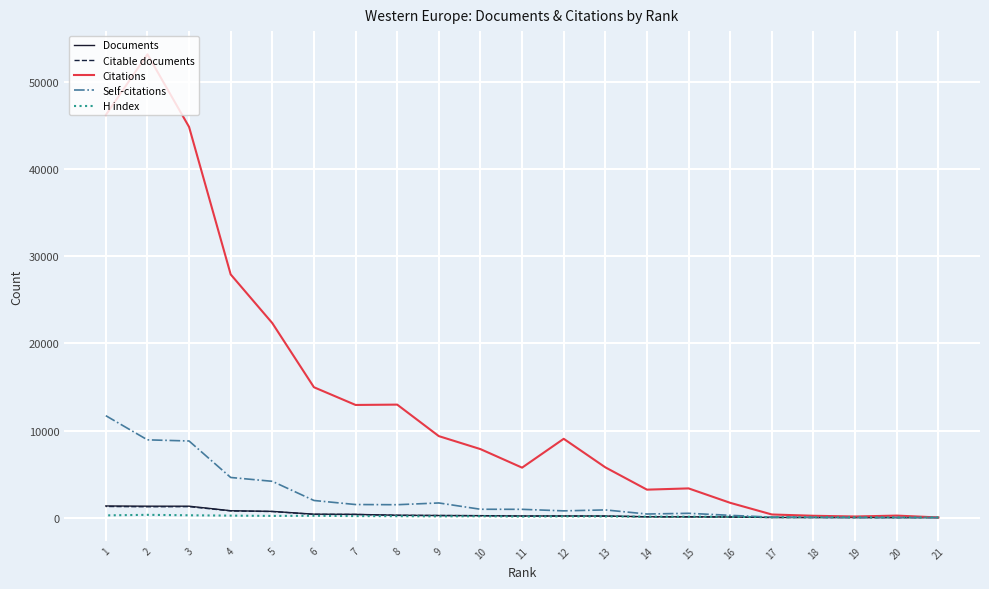

What is the difference between the highest and lowest values at 17?

342